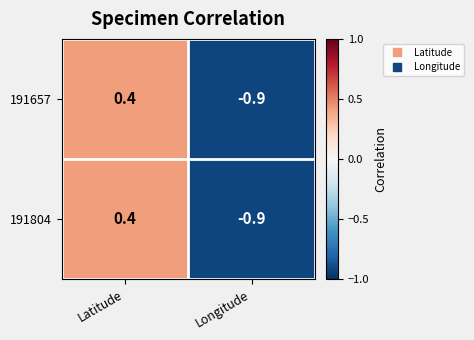

How many values in the 191804 series are below 0?

1